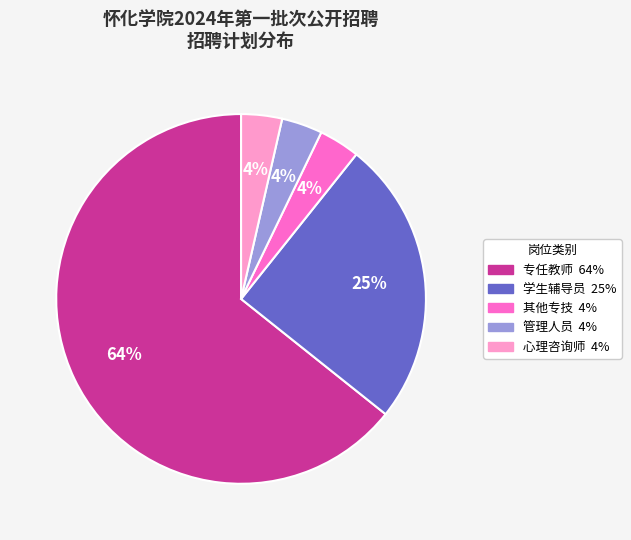

True or false: 专任教师 accounts for 64% of the total.

True